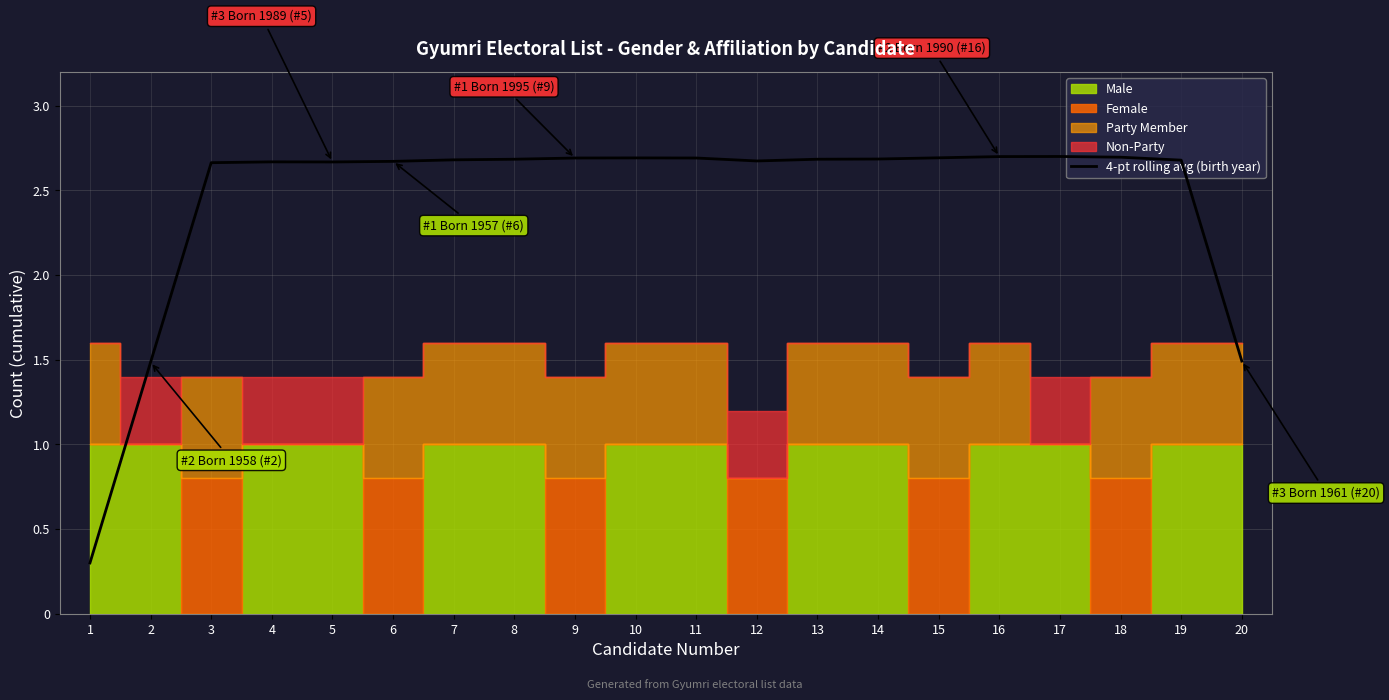

List the labels in order of value, smallest first.

1, 2, 20, 3, 5, 4, 6, 12, 19, 7, 8, 13, 14, 9, 11, 10, 15, 18, 16, 17